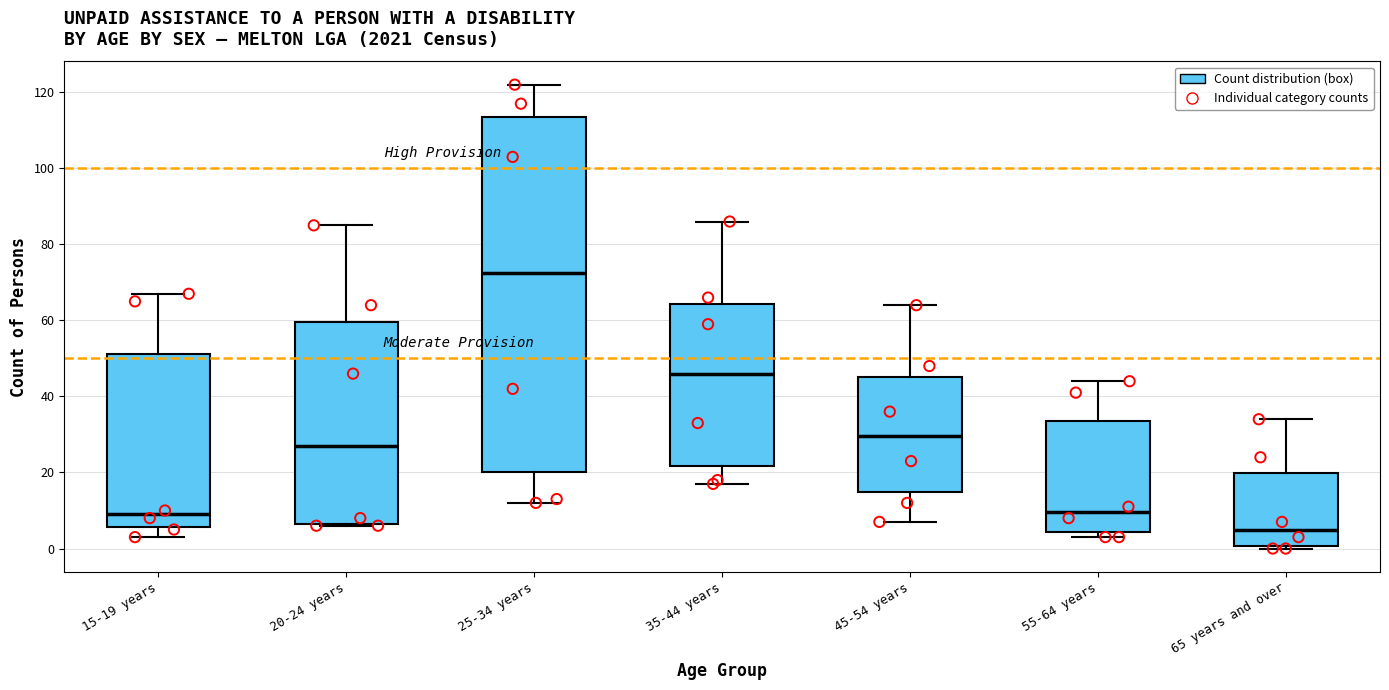

Which box has the highest median line?

25-34 years